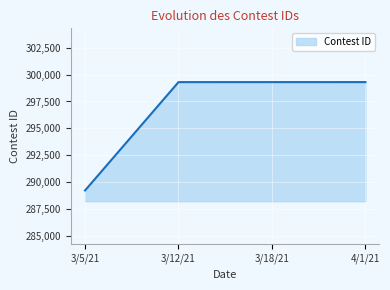

The value at 4/1/21 is 452475. True or false?

False